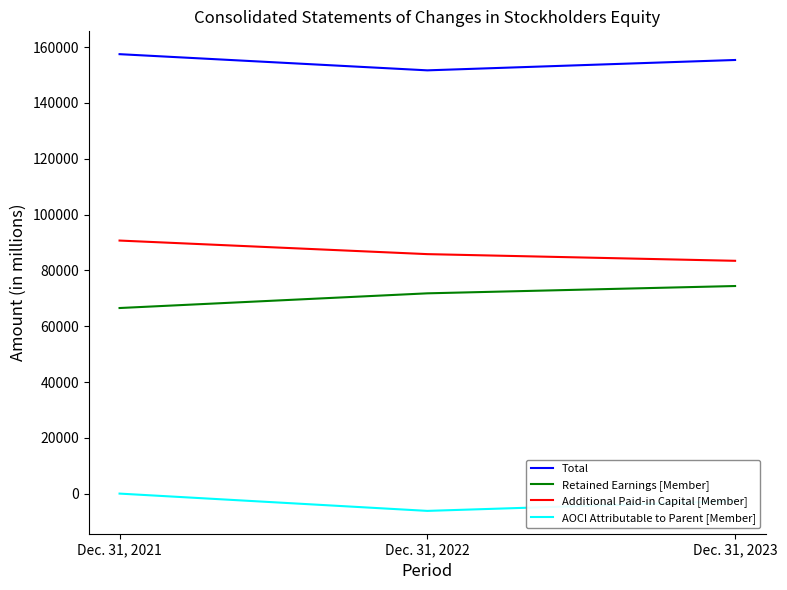

The Retained Earnings [Member] series shows 71808 at Dec. 31, 2022. True or false?

True